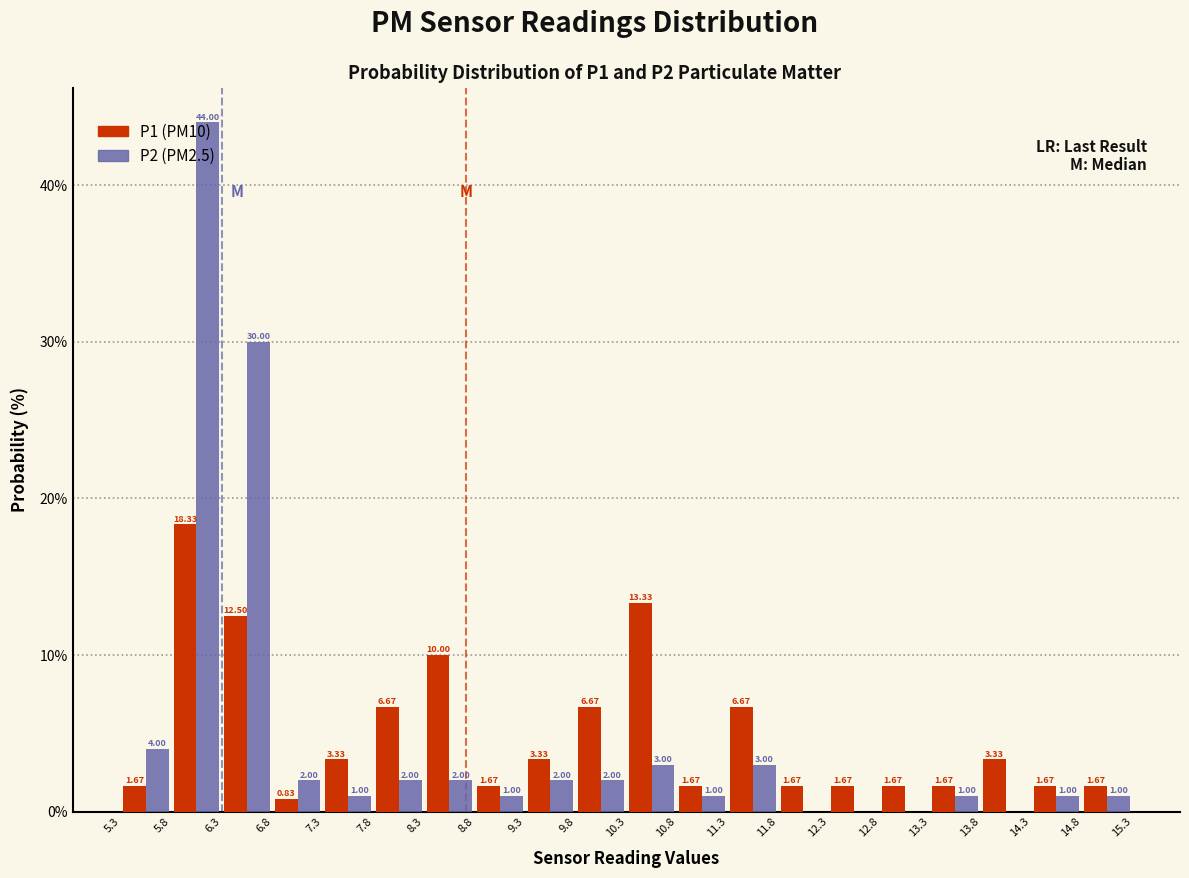

In the P1 (PM10) series, which range on the x-axis has the tallest bar?

5.8 to 6.3